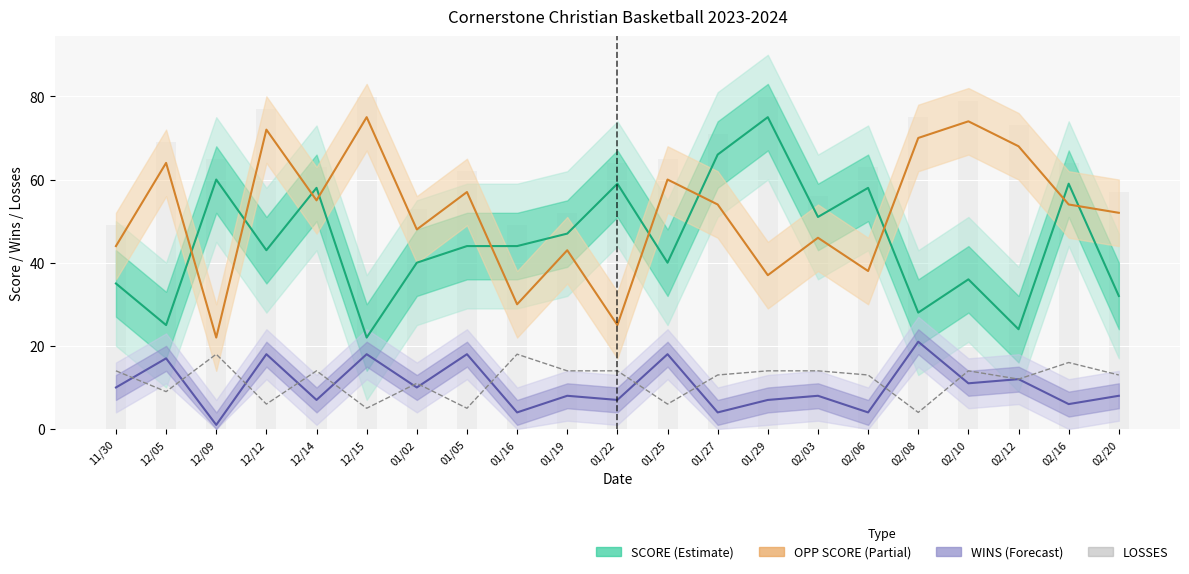

At which category does the chart reach its peak across all series?

01/29